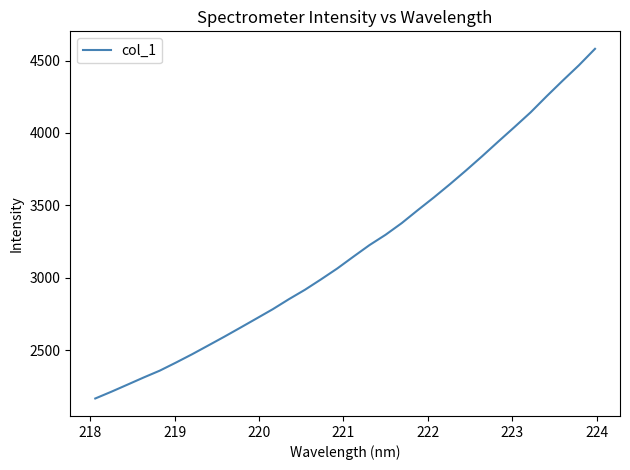

What is the difference between the maximum and minimum values?

2414.1